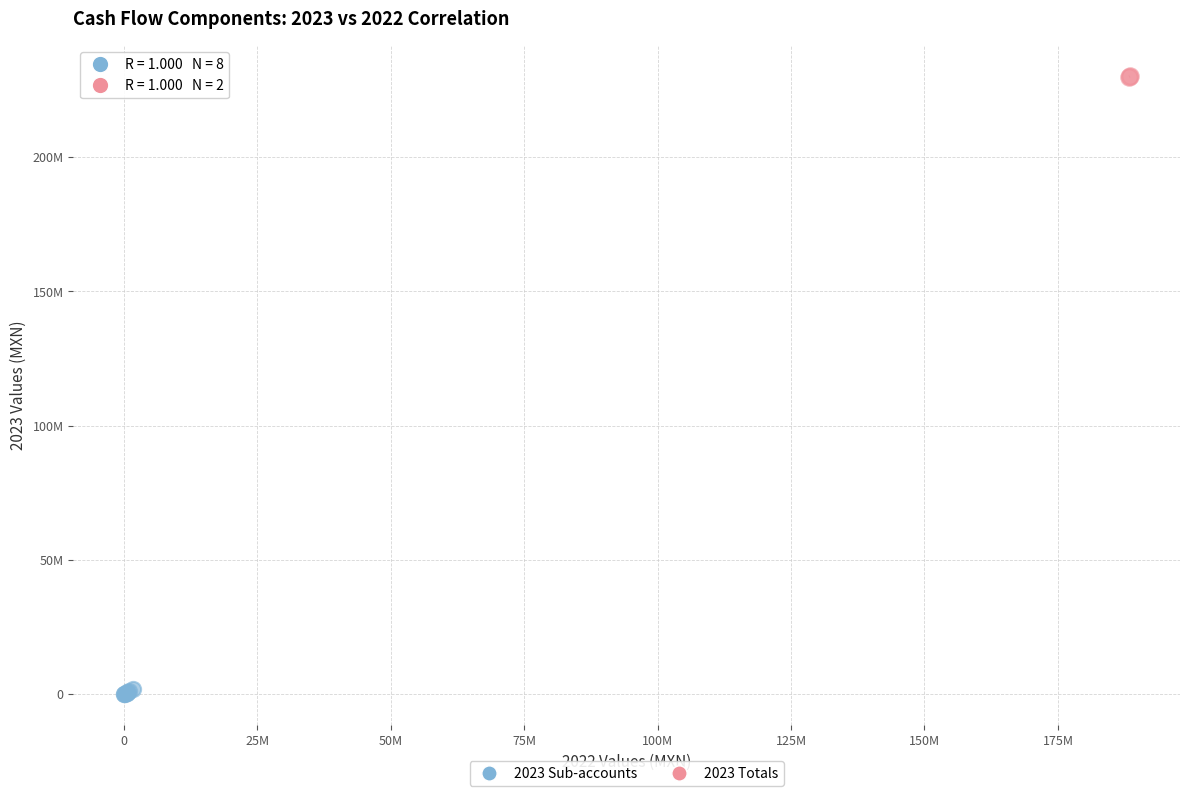

What are all the series names shown in the legend?

2023 Sub-accounts, 2023 Totals